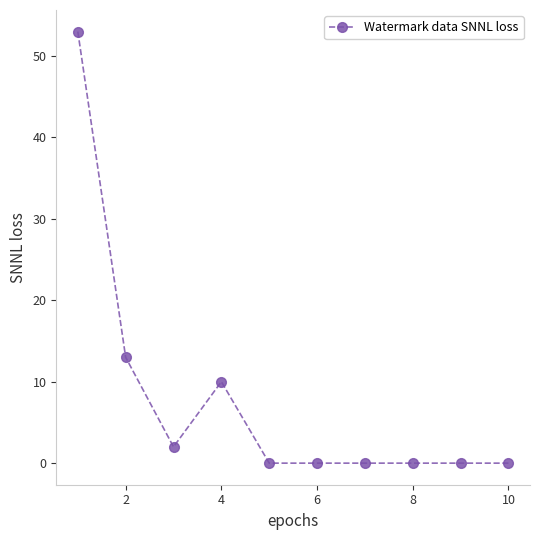

How many lines are shown in the chart?

1